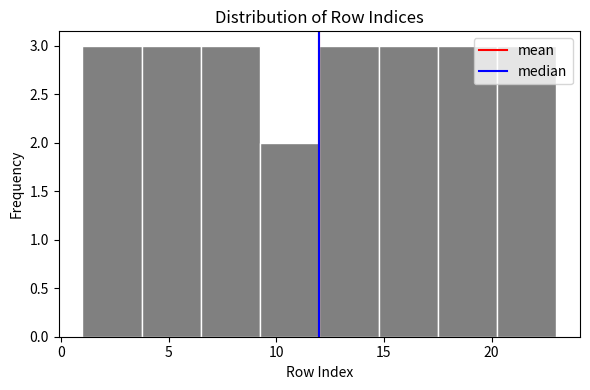

Reading left to right, transcribe this chart: for each bar, give the range it covers on the x-axis and its height. Neither the bar edges nor the heights are printed on the chart, so give them approximately, as read against the axes.

1.00 to 3.75: 3
3.75 to 6.50: 3
6.50 to 9.25: 3
9.25 to 12.00: 2
12.00 to 14.75: 3
14.75 to 17.50: 3
17.50 to 20.25: 3
20.25 to 23.00: 3